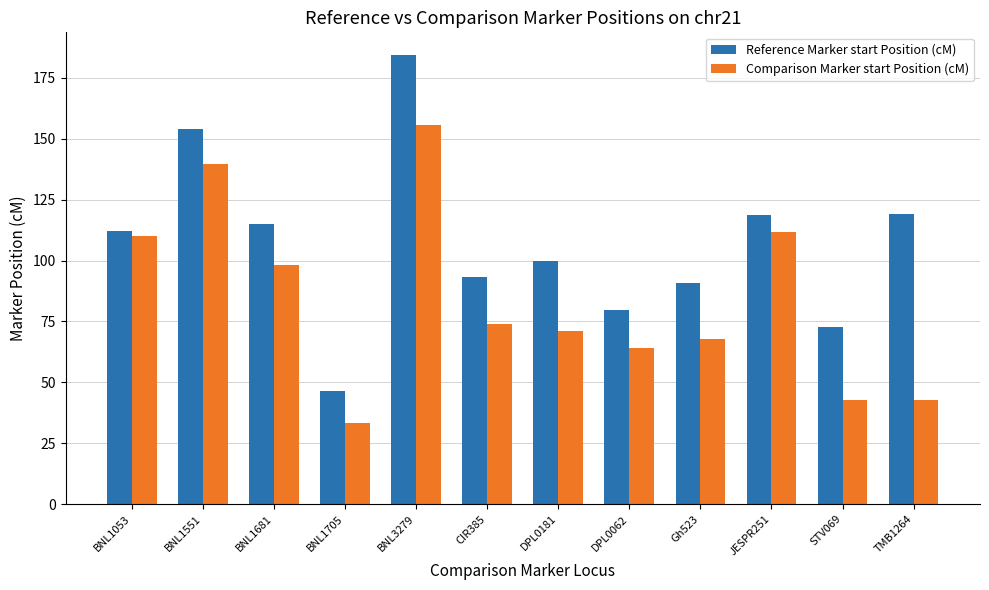

What is the total value across all series at BNL1551?

293.9